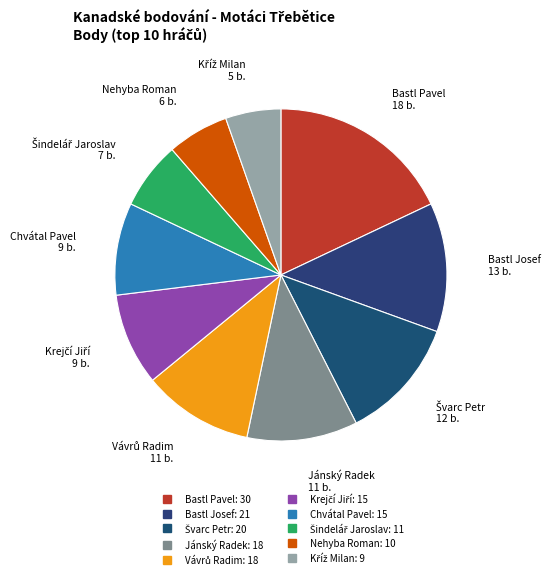

How many segments does this pie chart have?

10